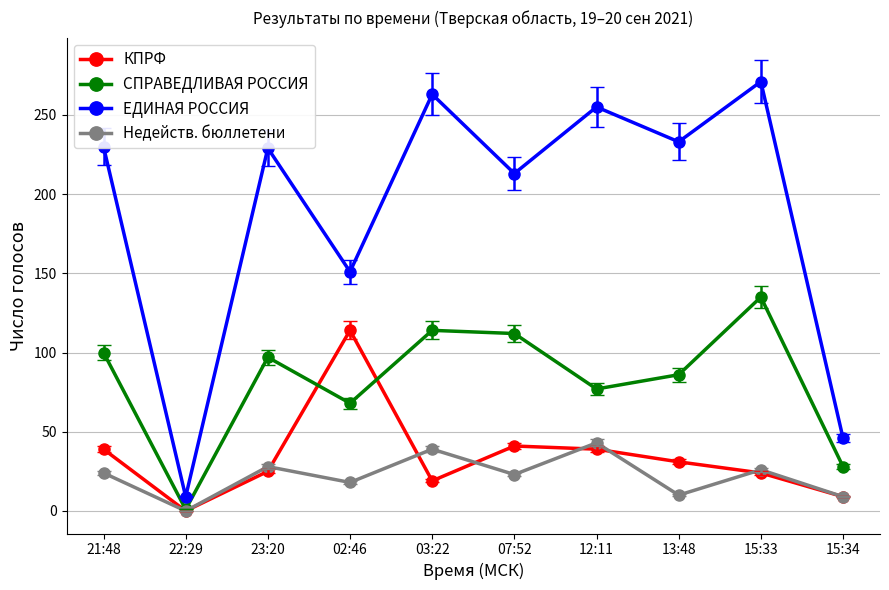

Is the value of ЕДИНАЯ РОССИЯ at 21:48 greater than the value of КПРФ at 03:22?

Yes